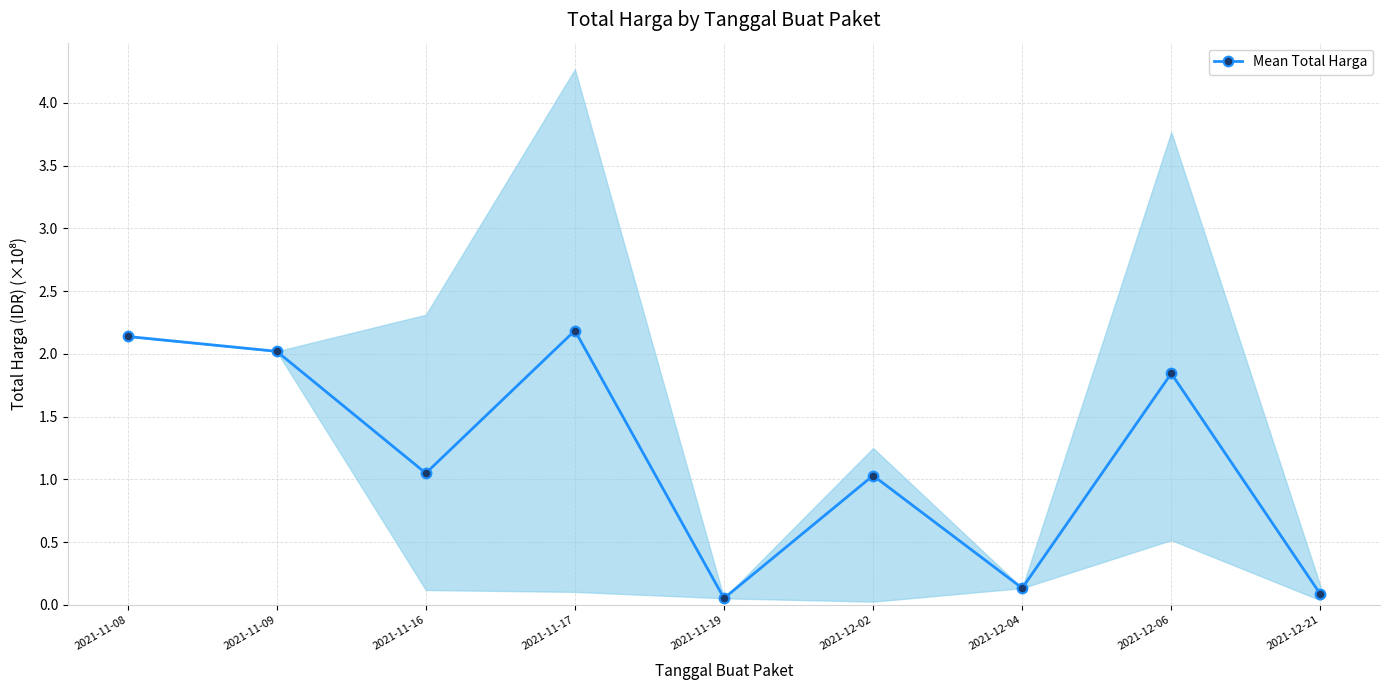

What is the difference between the maximum and minimum values?

2.1